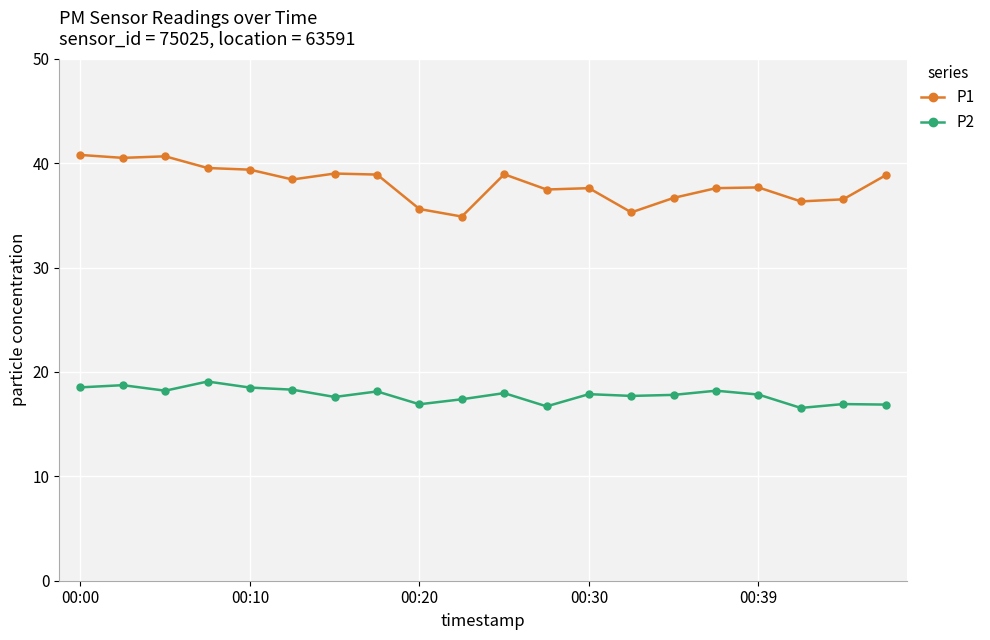

List the series in order of their overall mean, highest first.

P1, P2